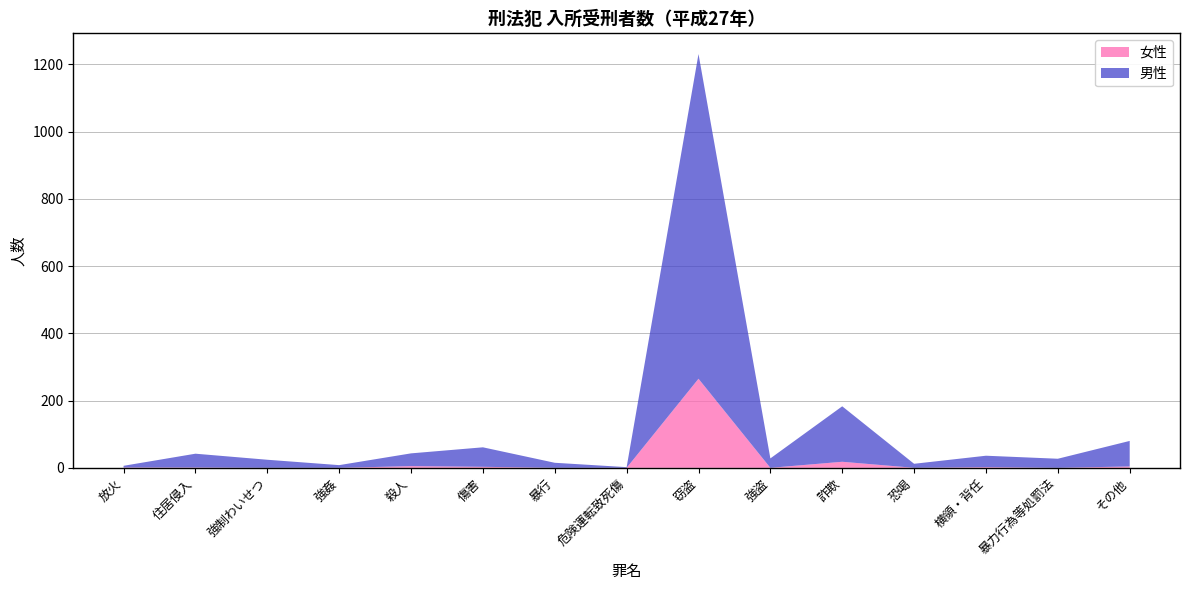

Reading left to right, extract all data points from this chart.

女性: 放火=1	住居侵入=1	強制わいせつ=0	強姦=0	殺人=5	傷害=3	暴行=0	危険運転致死傷=0	窃盗=265	強盗=0	詐欺=18	恐喝=0	横領・背任=2	暴力行為等処罰法=0	その他=4
男性: 放火=5	住居侵入=41	強制わいせつ=24	強姦=8	殺人=38	傷害=58	暴行=15	危険運転致死傷=2	窃盗=966	強盗=28	詐欺=165	恐喝=12	横領・背任=34	暴力行為等処罰法=27	その他=76